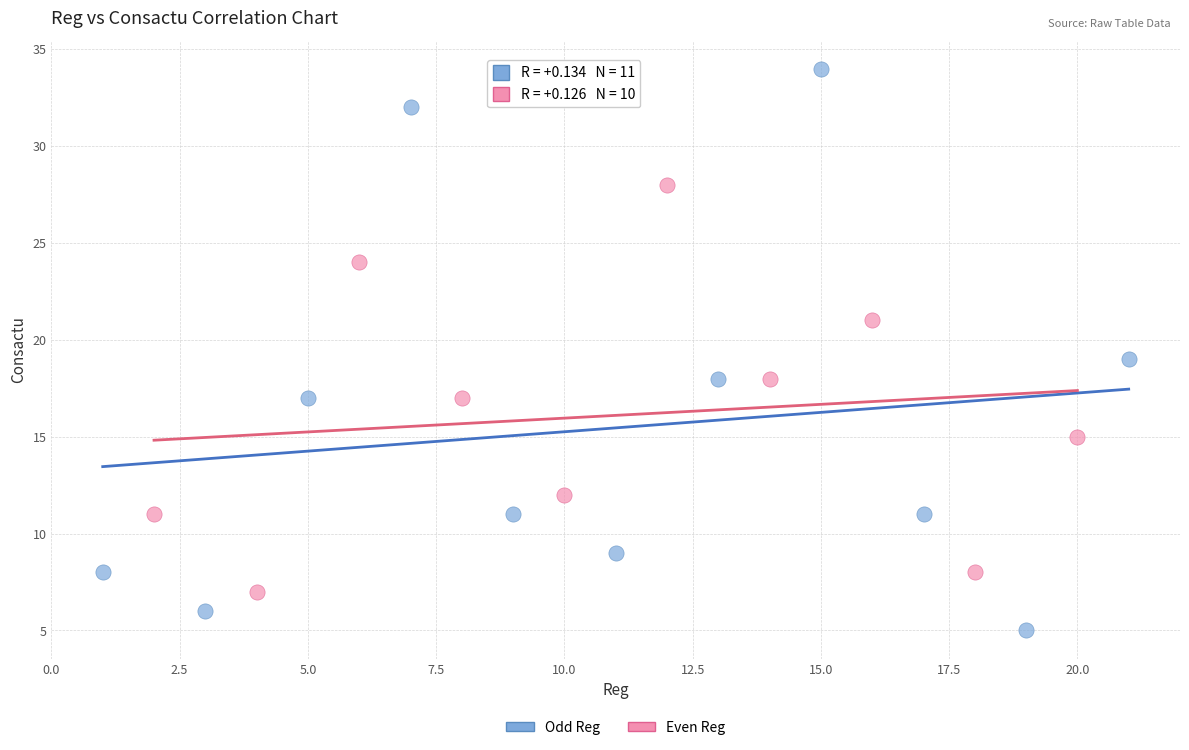

Which series has the widest spread of Y values?

Odd Reg